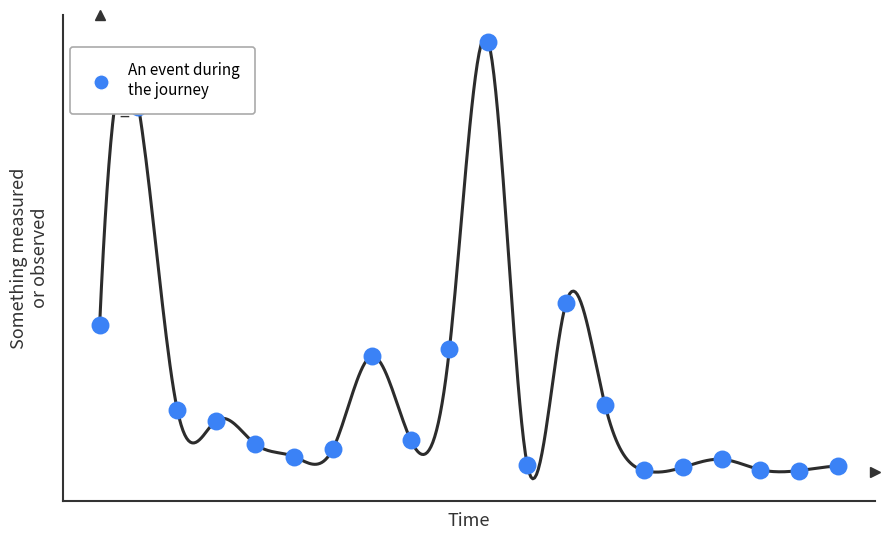

Is this an area chart (filled region under the line)?

No